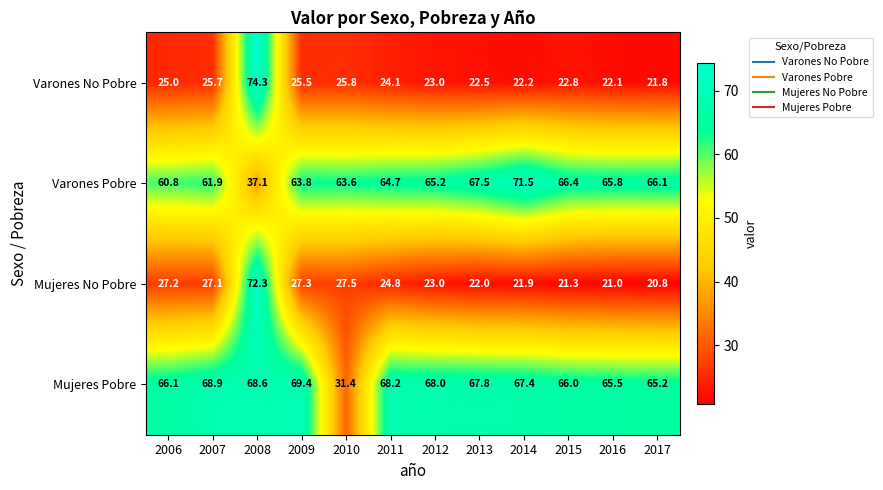

True or false: Mujeres Pobre has a value of 33.5 at 2015.

False